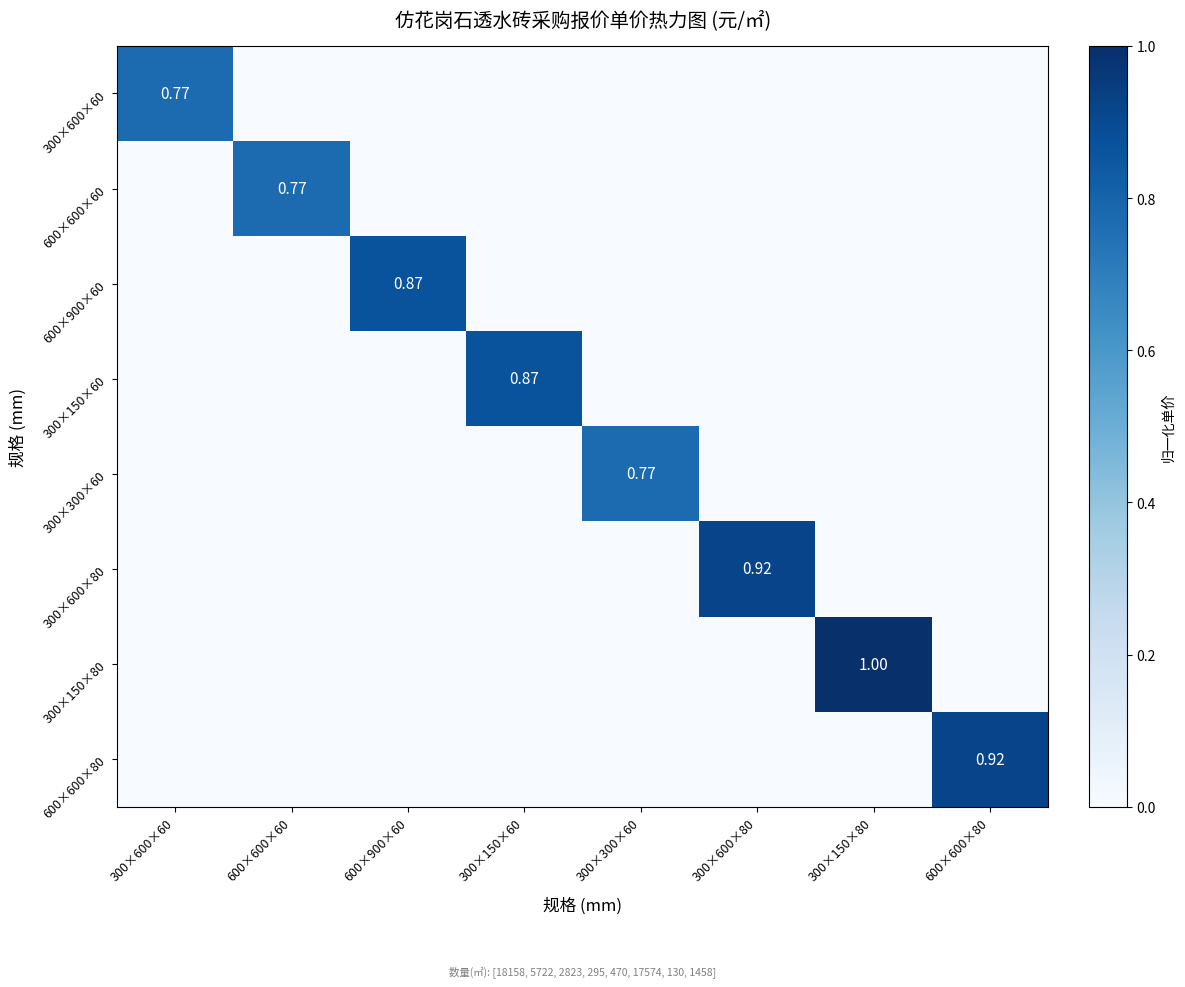

Is it true that 300×600×60 equals 0.8 at 300×600×60?

True